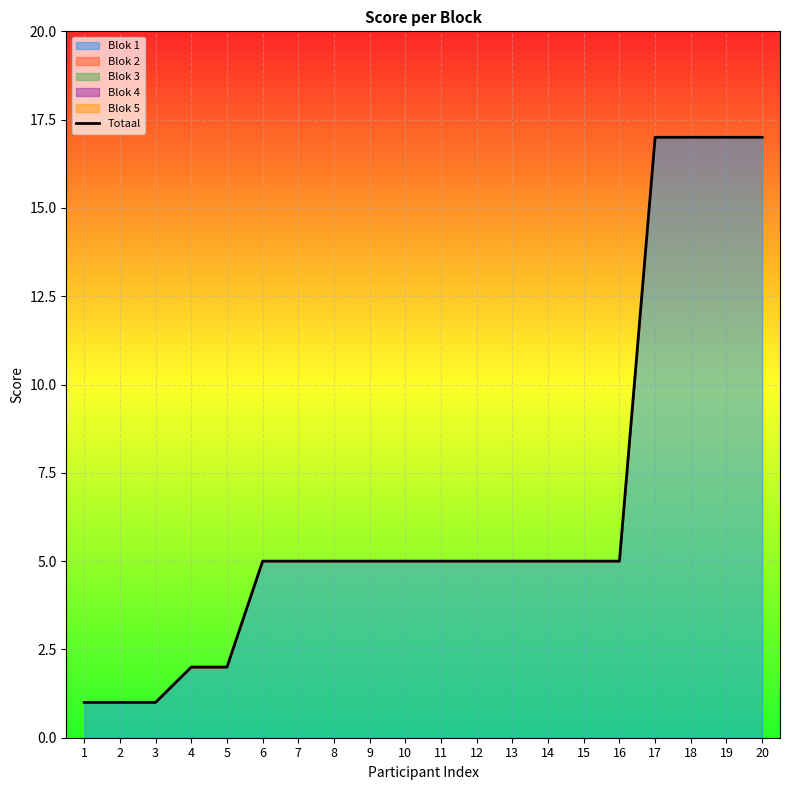

List the labels in order of value, largest first.

17, 18, 19, 20, 6, 7, 8, 9, 10, 11, 12, 13, 14, 15, 16, 4, 5, 1, 2, 3